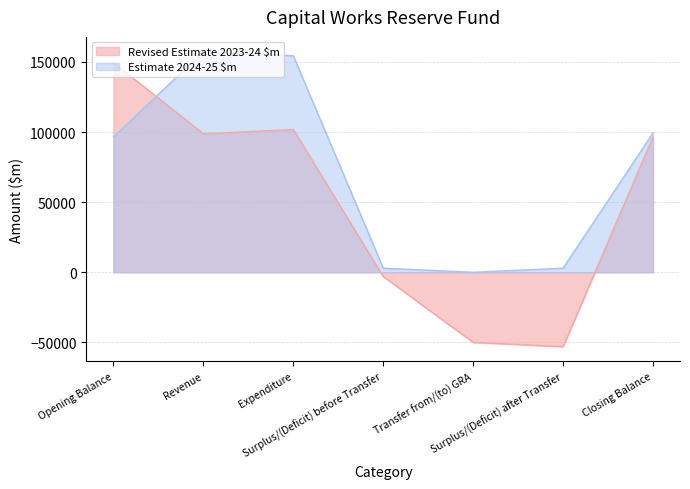

What is the approximate value of Revised Estimate 2023-24 $m at Expenditure?

101776